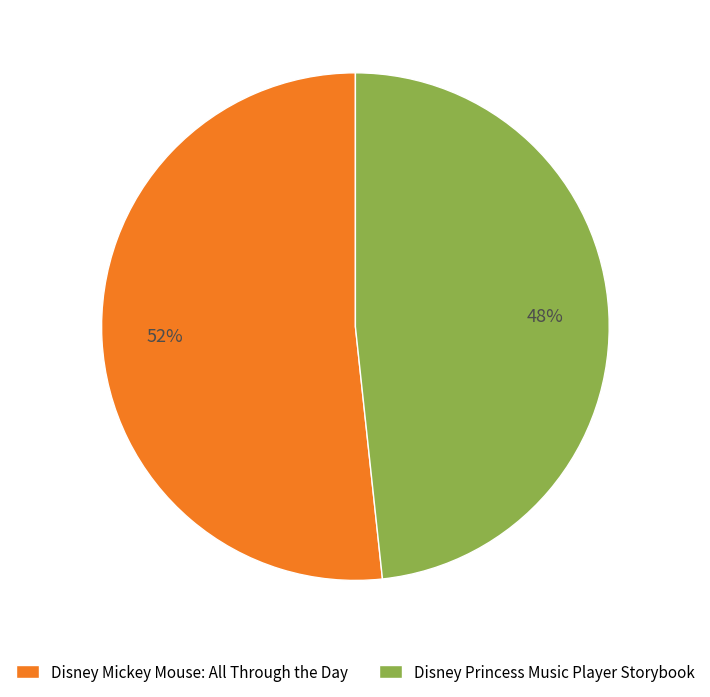

Which category has the biggest portion of the pie?

Disney Mickey Mouse: All Through the Day